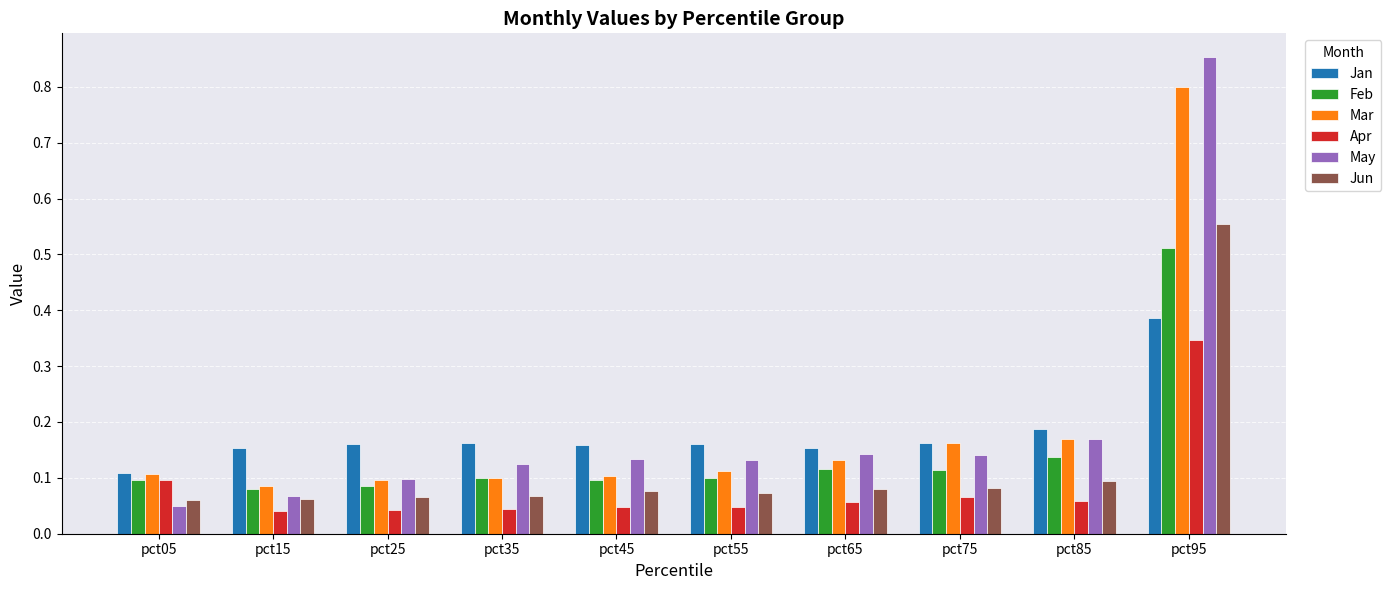

What is the sum of all Feb values?

1.4